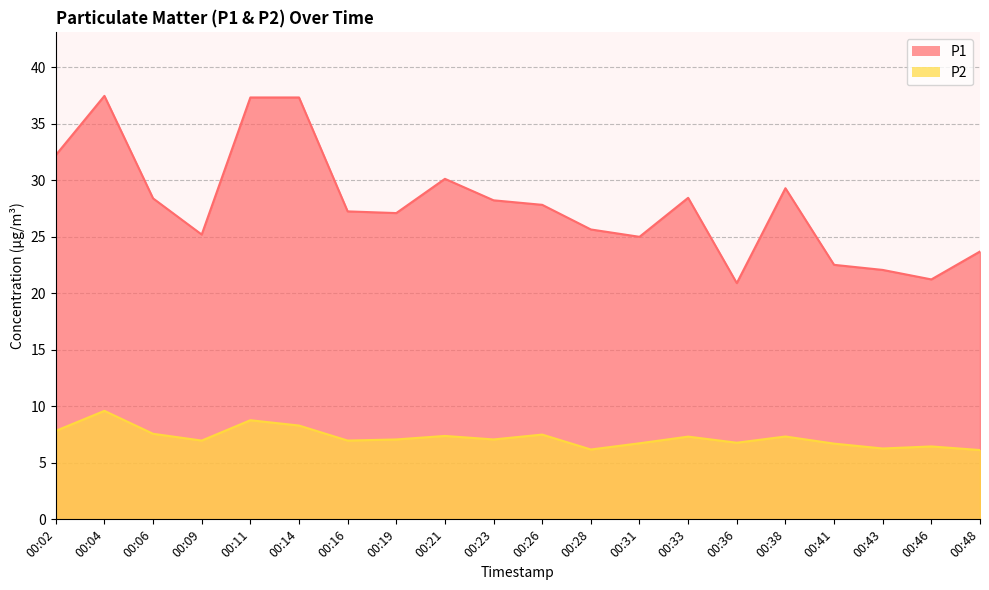

What is the average value of the P2 series?

7.2